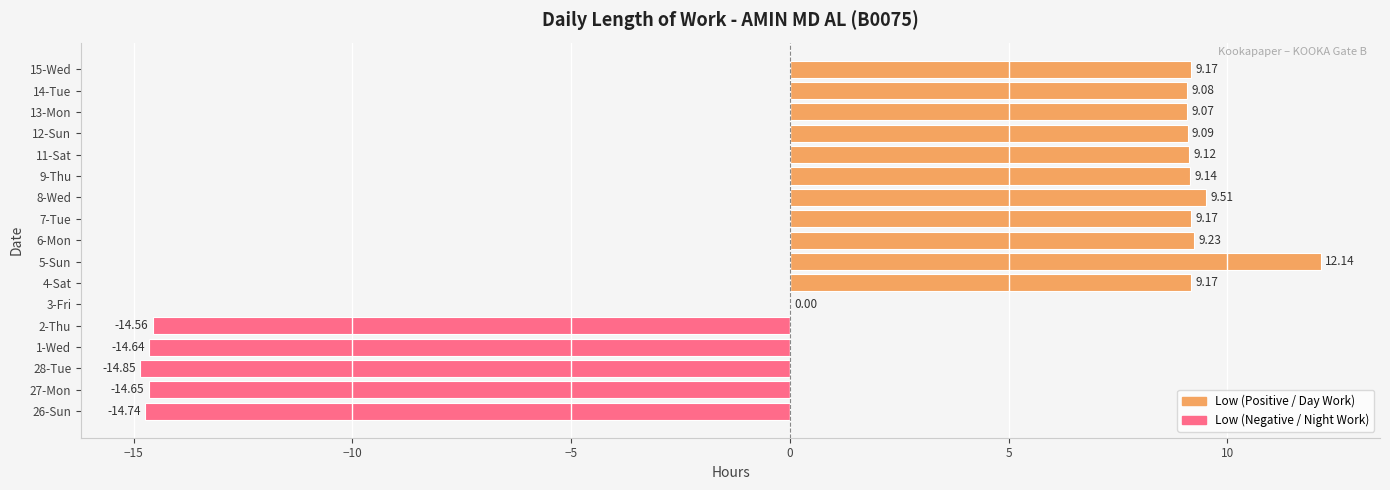

Count the number of values greater than 9.

11